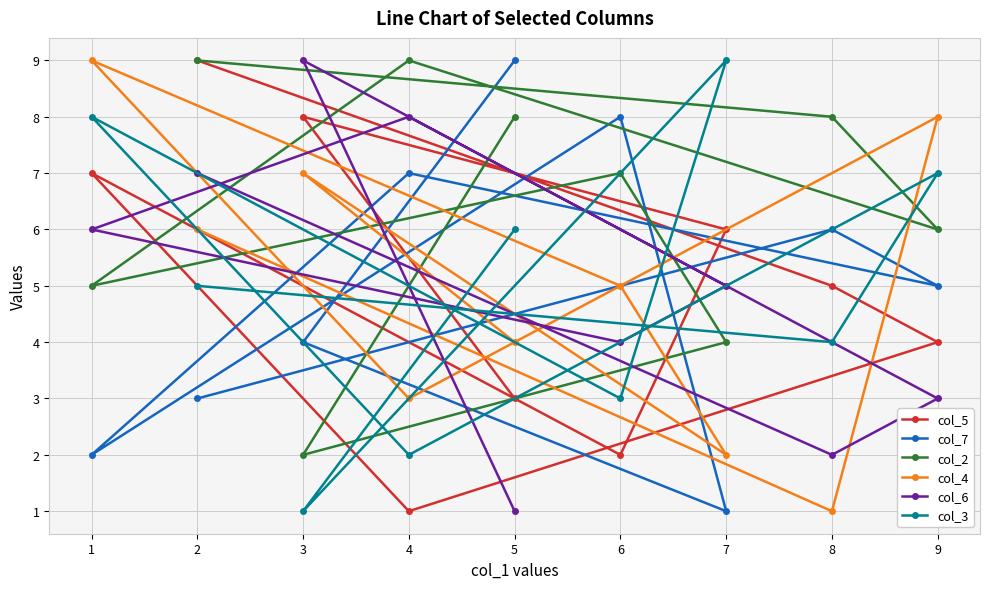

What is the greatest value displayed?

9